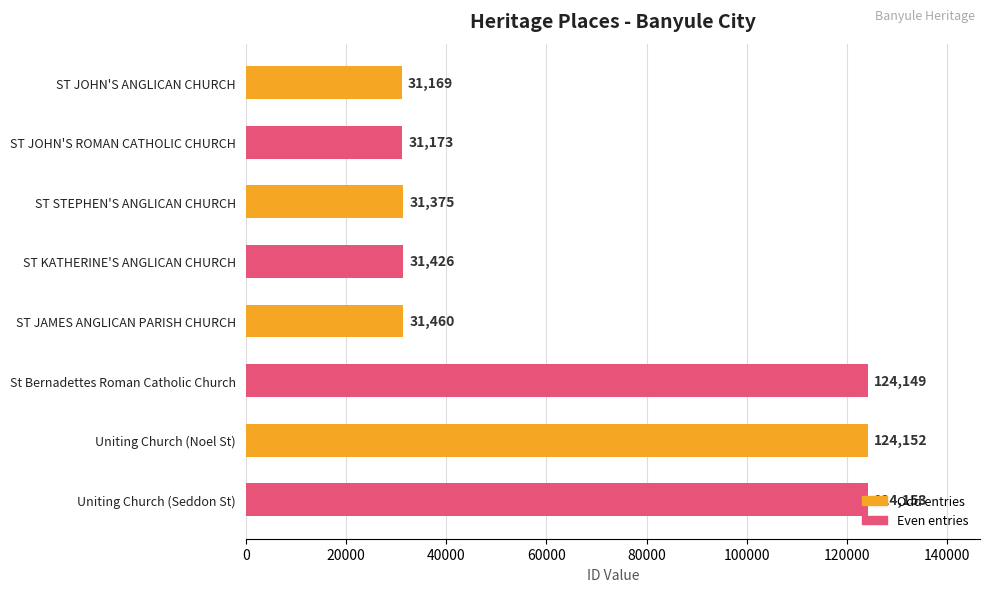

What is the change in value from ST JAMES ANGLICAN PARISH CHURCH to St Bernadettes Roman Catholic Church?

+92689